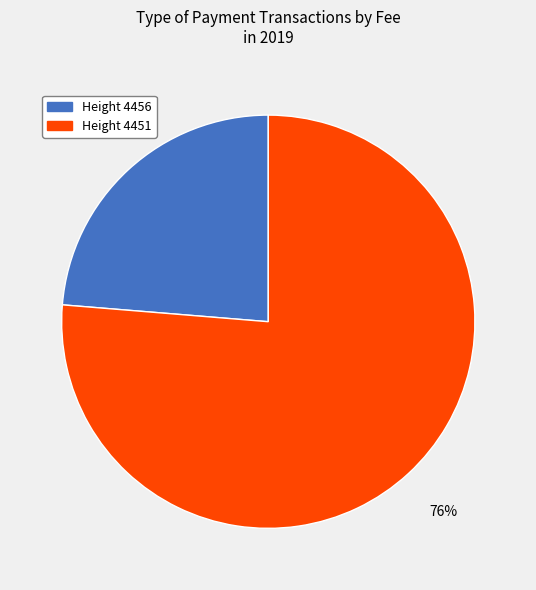

Does any single category account for the majority?

Yes